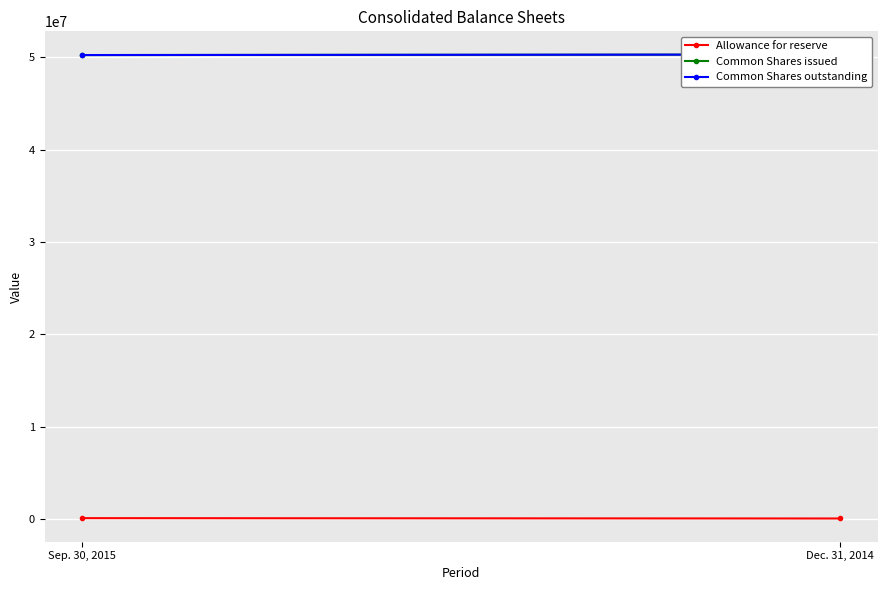

What is the sum of the Common Shares issued values at Dec. 31, 2014 and Sep. 30, 2015?

100511884